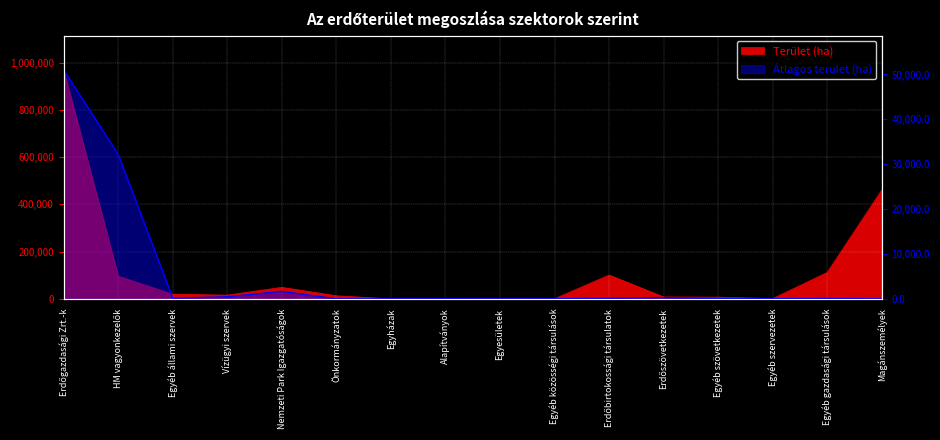

True or false: Átlagos terület (ha) and Terület (ha) cross at least once.

False